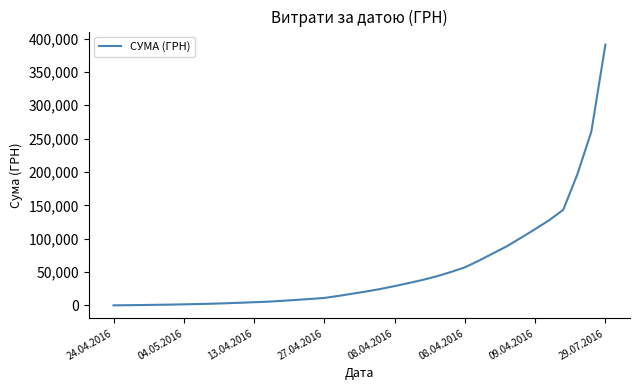

What is the difference between the maximum and minimum values?

390798.7